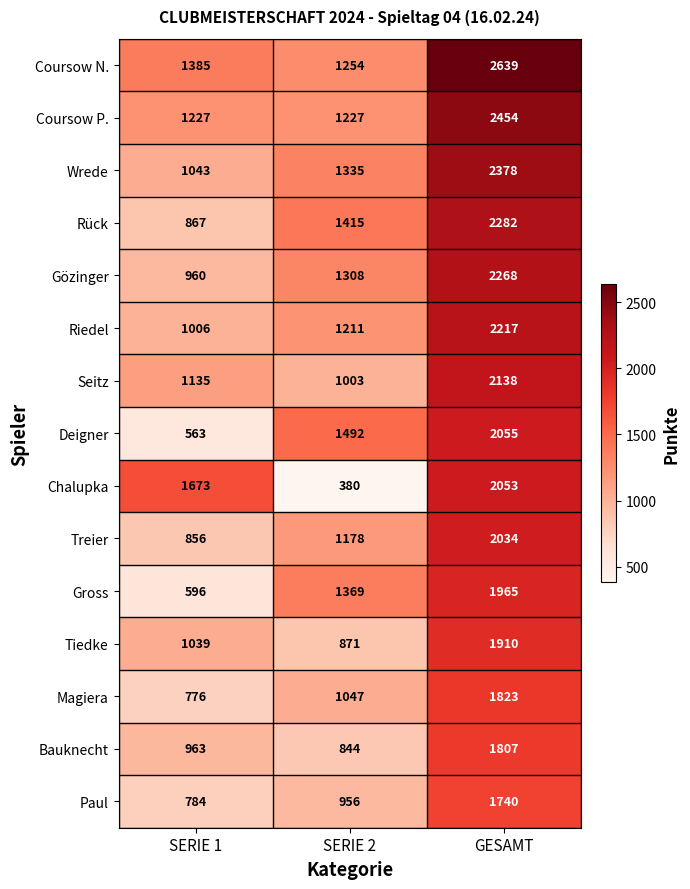

Which category has the lowest value in the Deigner series?

SERIE 1